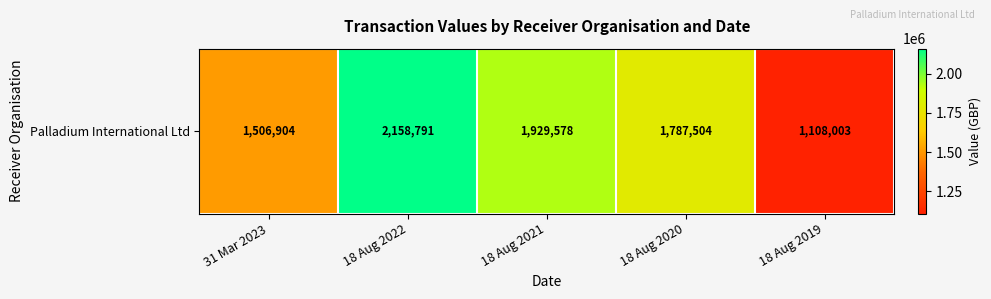

List the labels in order of value, smallest first.

18 Aug 2019, 31 Mar 2023, 18 Aug 2020, 18 Aug 2021, 18 Aug 2022